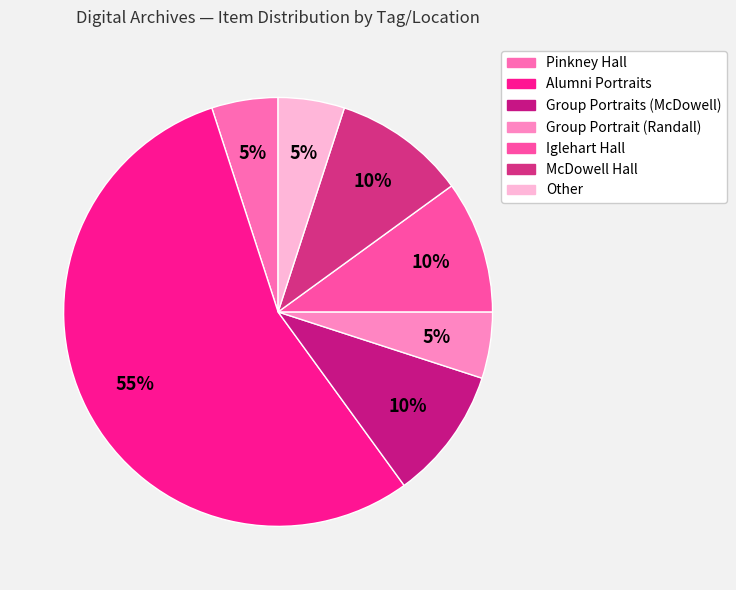

Is there a majority slice in this chart?

Yes